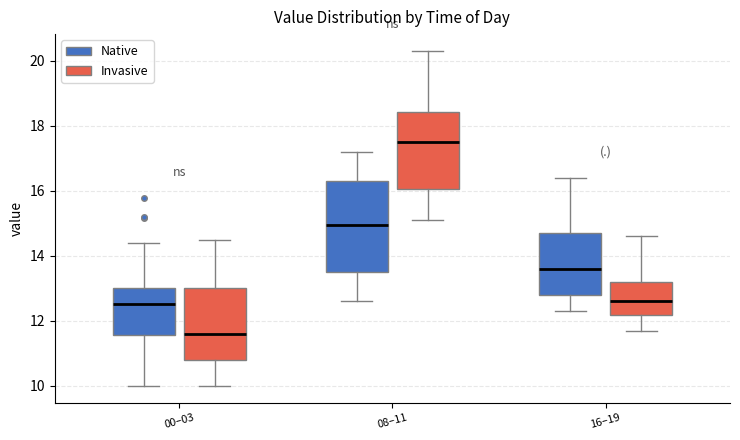

Reading left to right, transcribe this box plot: for each box, give where its median line is, the range the box spans, and where its two whiskers end, as read against the y-axis. The values are not printed on the chart, so give them approximately, as read against the axis.

00–03 (Native): median 12.6, box 11.6 to 13.0, whiskers 10.0 to 14.4
00–03 (Invasive): median 11.6, box 10.8 to 13.0, whiskers 10.0 to 14.6
08–11 (Native): median 15.0, box 13.6 to 16.4, whiskers 12.6 to 17.2
08–11 (Invasive): median 17.6, box 16.0 to 18.4, whiskers 15.2 to 20.4
16–19 (Native): median 13.6, box 12.8 to 14.8, whiskers 12.4 to 16.4
16–19 (Invasive): median 12.6, box 12.2 to 13.2, whiskers 11.8 to 14.6